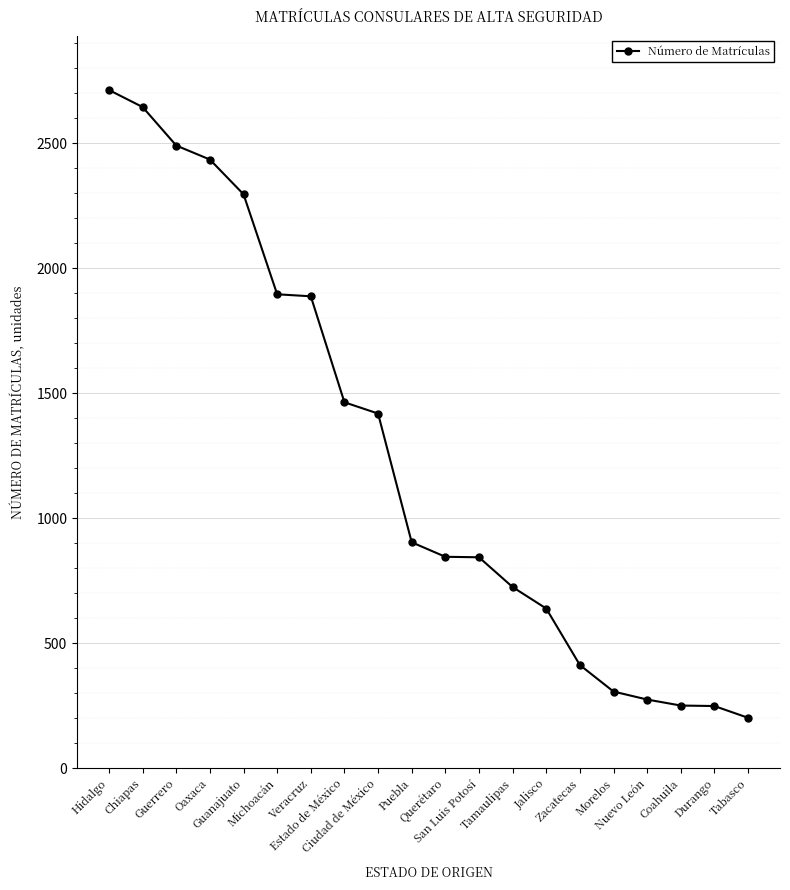

What is the average value?

1245